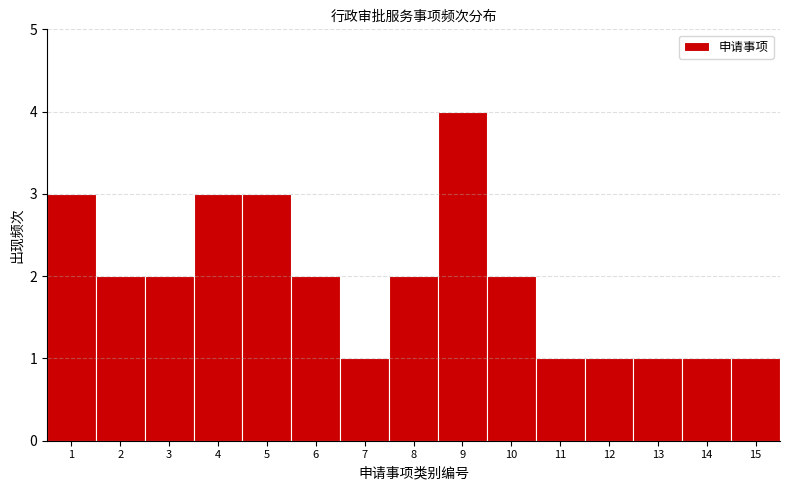

Reading left to right, what are all the values shown in this chart?

1=3	2=2	3=2	4=3	5=3	6=2	7=1	8=2	9=4	10=2	11=1	12=1	13=1	14=1	15=1